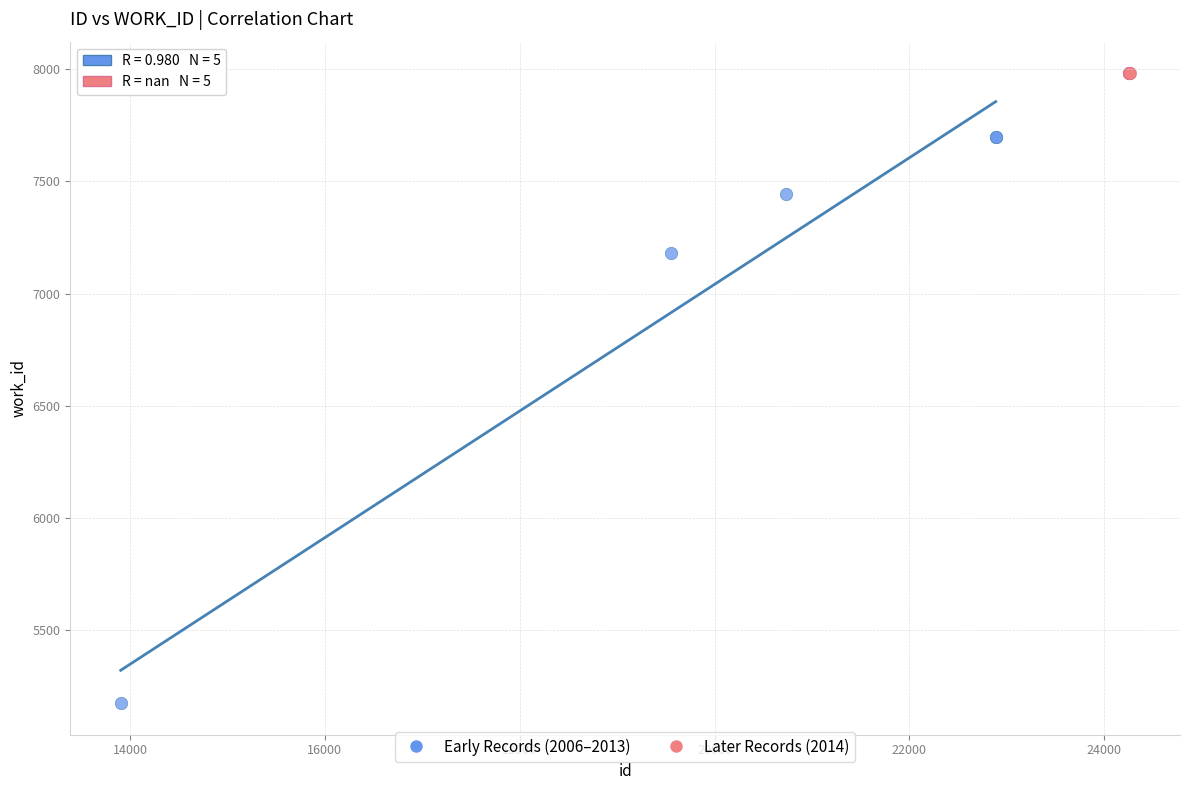

Which series contains the lowest Y value?

Early Records (2006–2013)